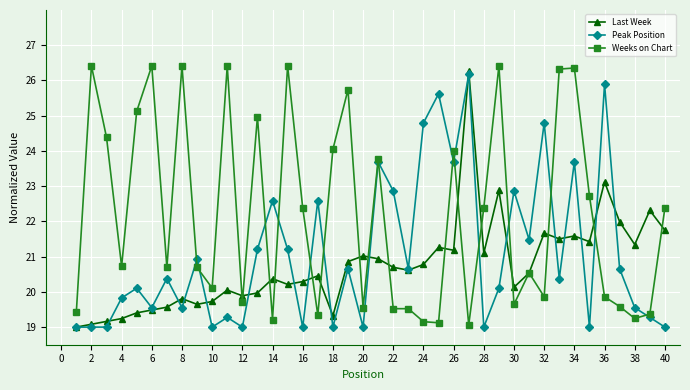

How many data points in Weeks on Chart are less than 20?

16